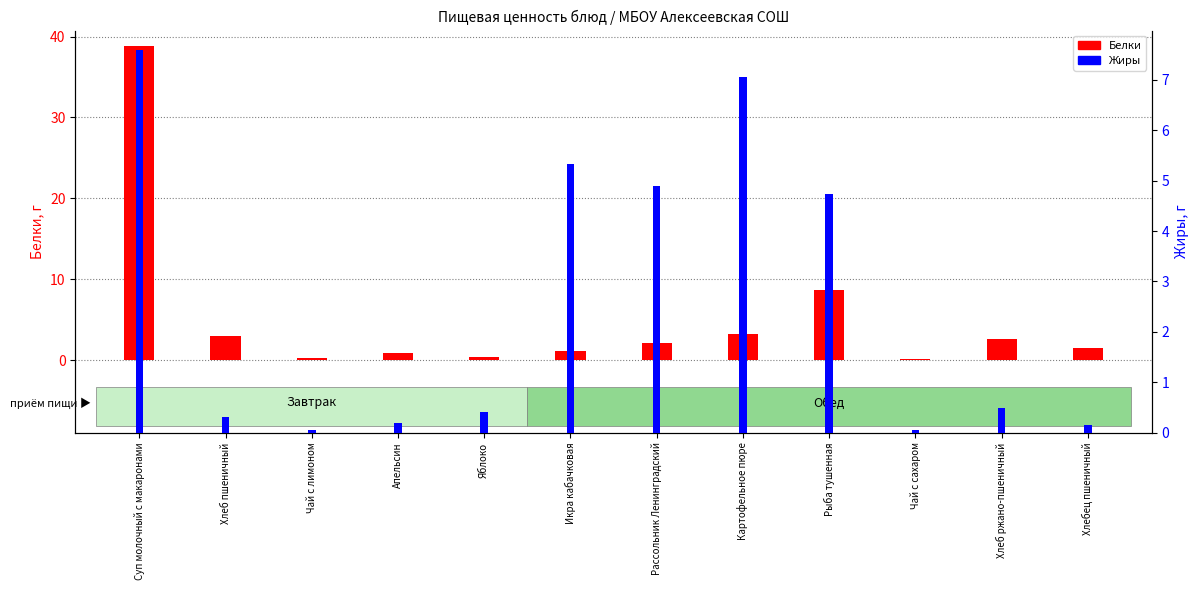

What is the value of the Белки bar at the 6th from the left?

1.1